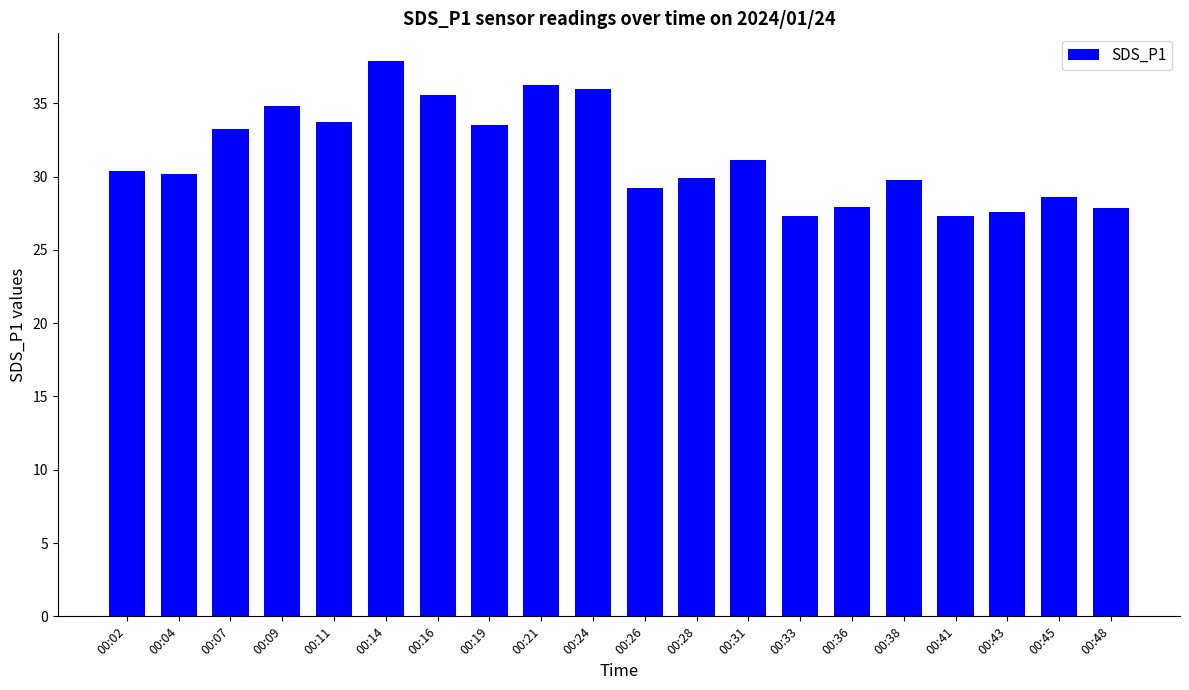

What is the value of the 17th bar from the left?

27.3